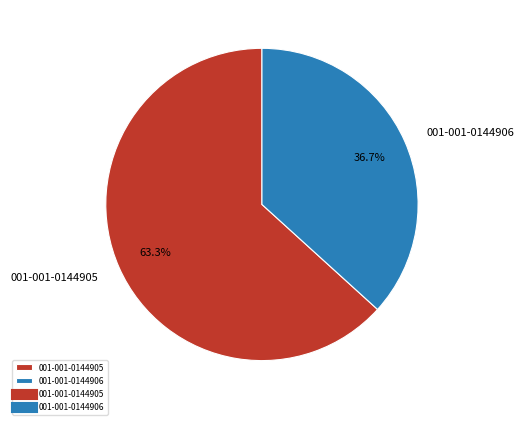

Which has a higher value, 001-001-0144906 or 001-001-0144905?

001-001-0144905